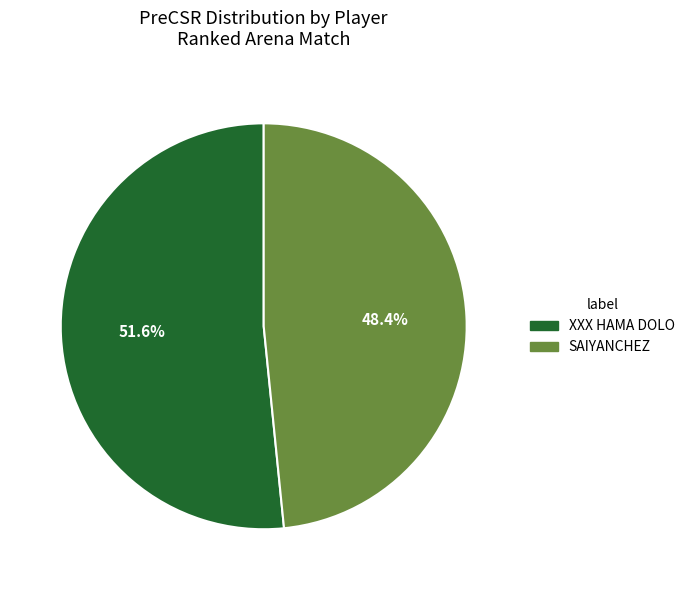

Which slice is the largest?

XXX HAMA DOLO